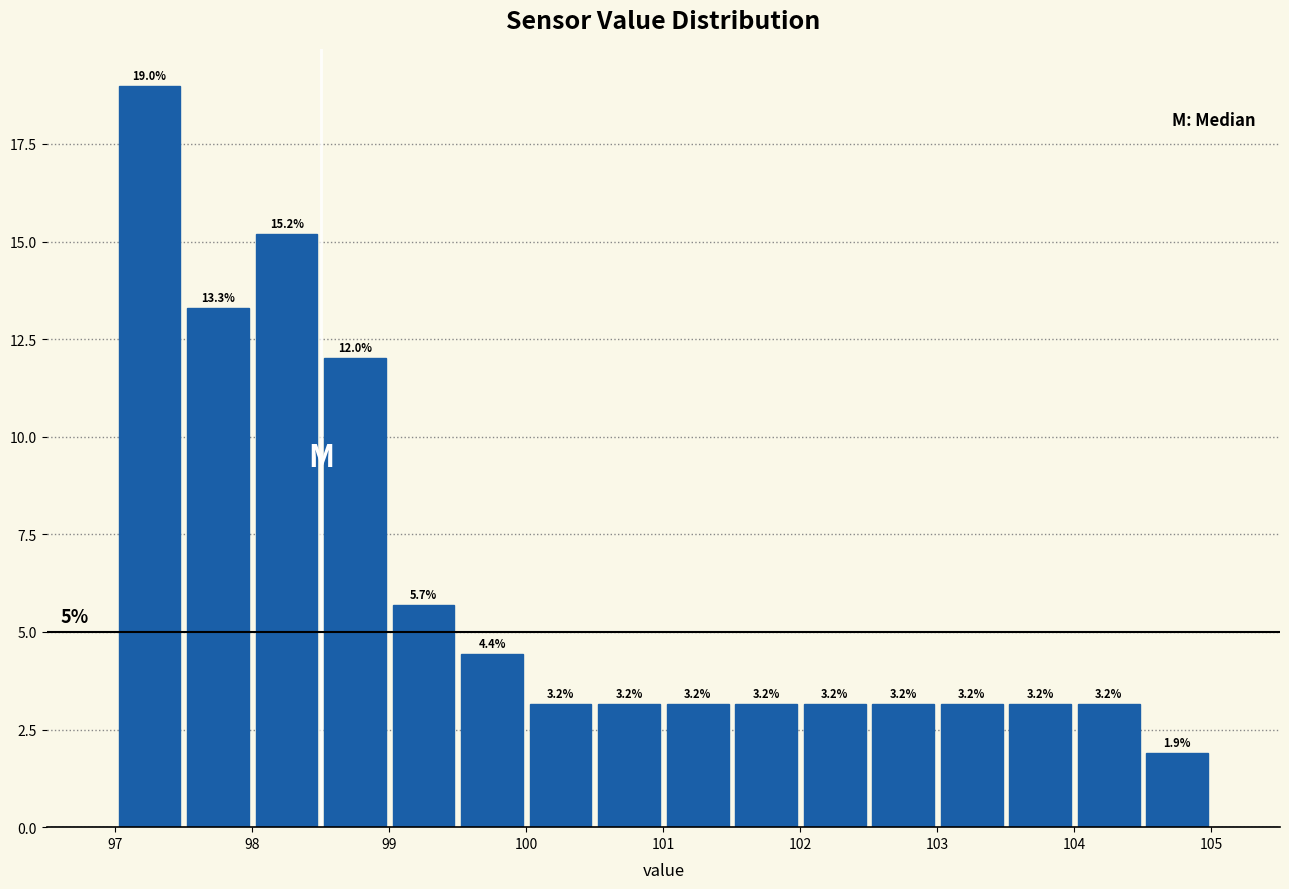

Over which range of the x-axis is the bar tallest?

97.0 to 97.5